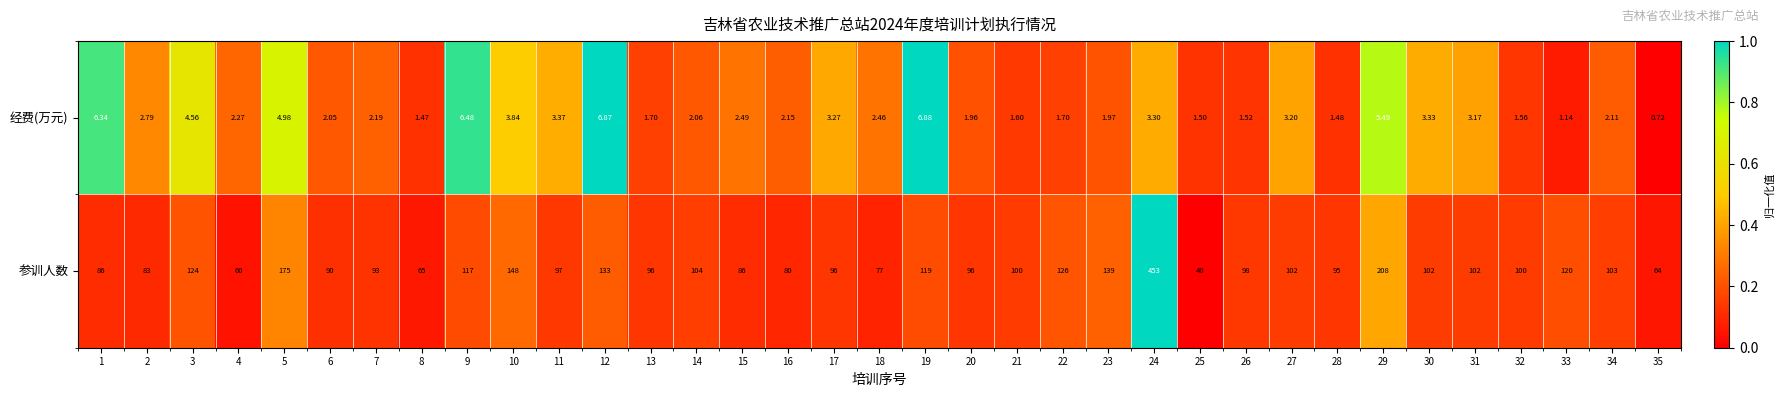

At how many categories does at least one series exceed 0?

35